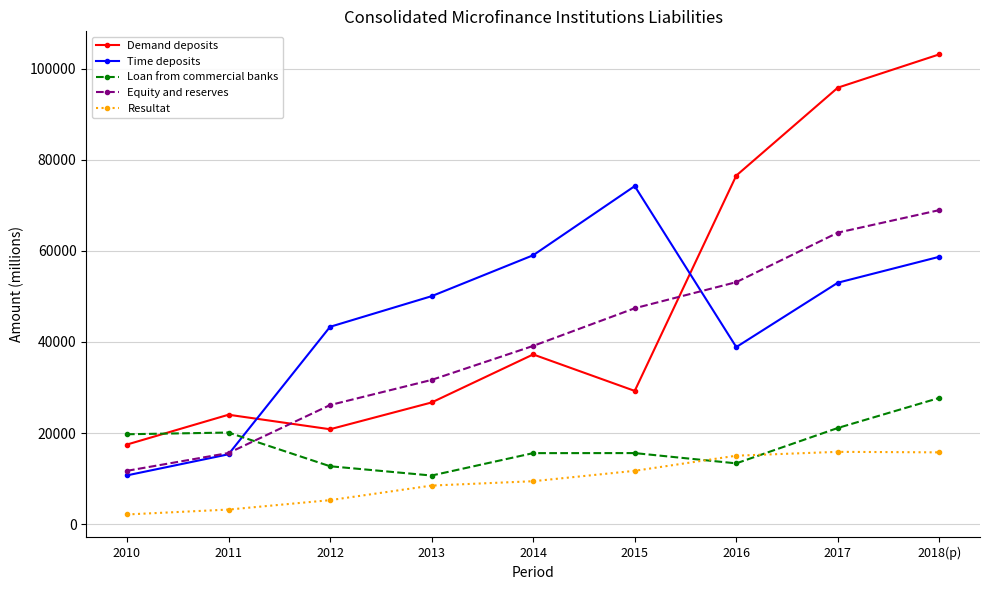

What is the difference between the maximum and second lowest values in the Equity and reserves series?

53332.3